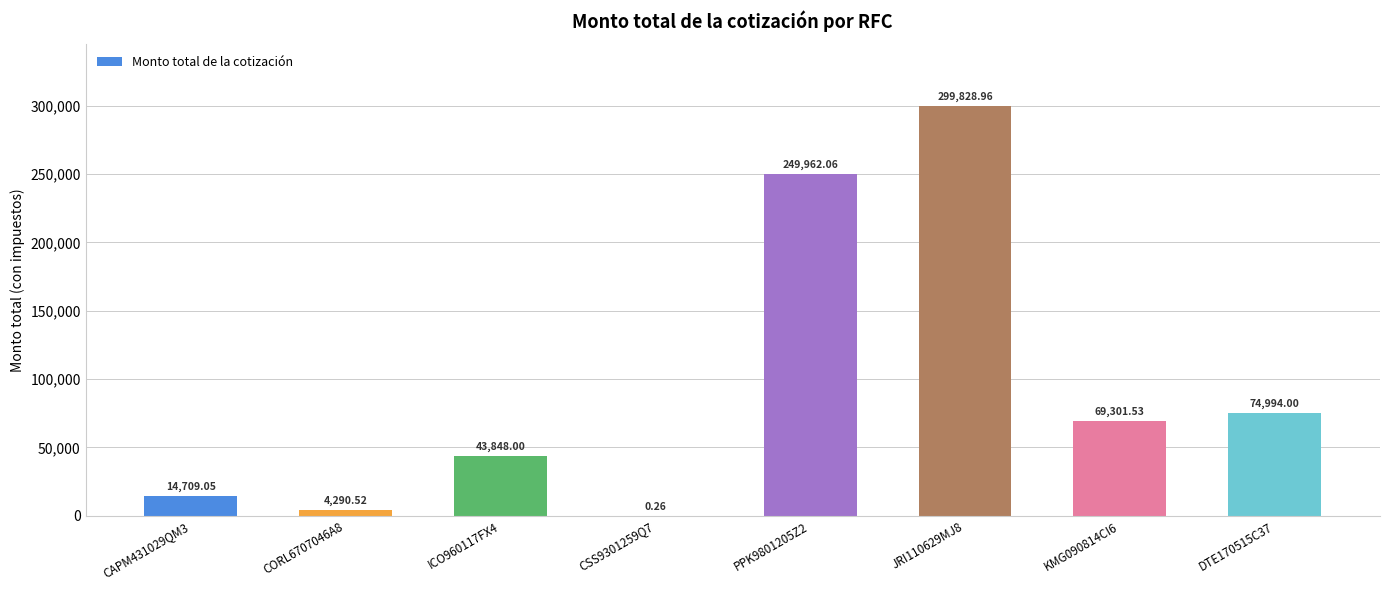

Is it true that the value at KMG090814CI6 is 96794.2?

False